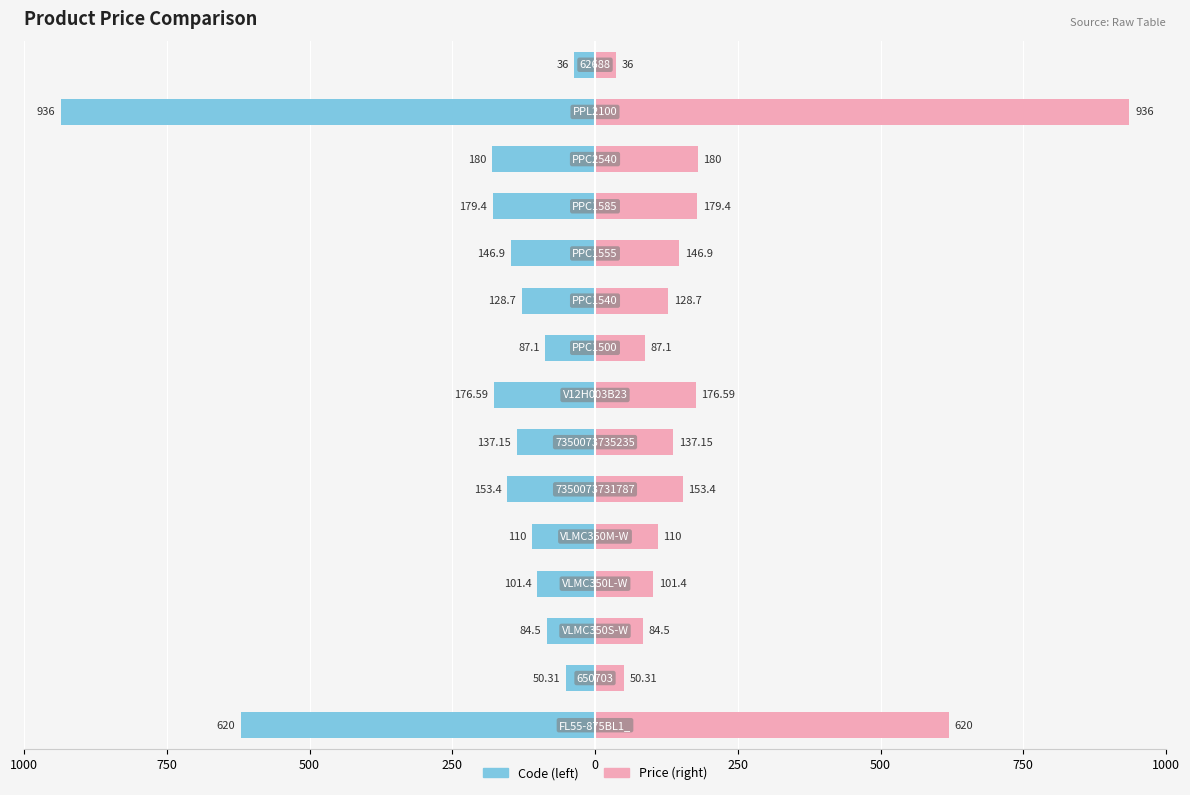

How many data points in Price are above 137?

8